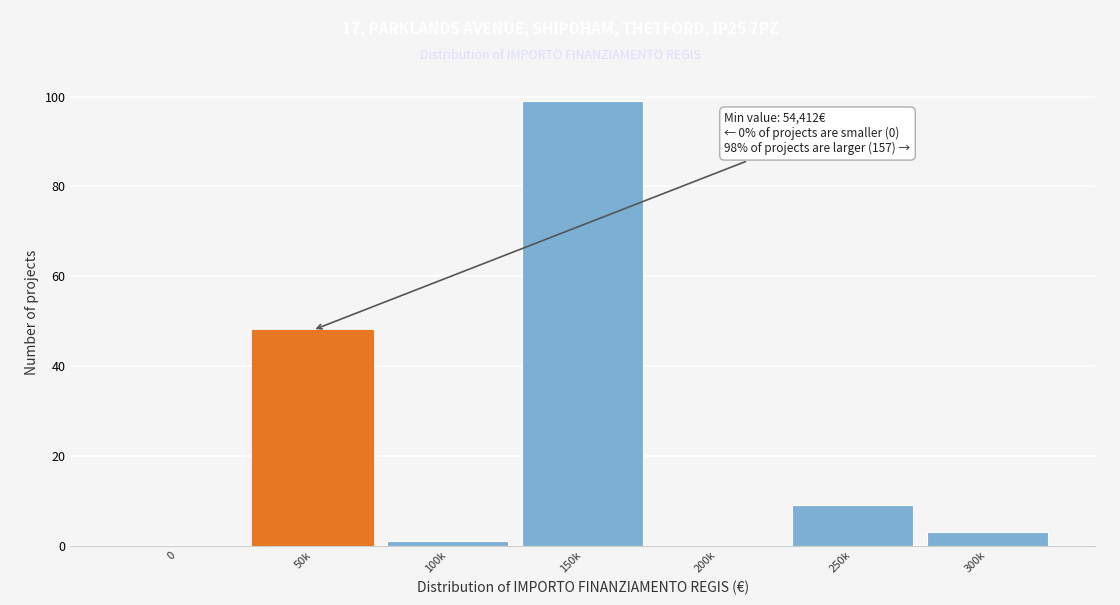

Reading right to left, transcribe all the data shown in this chart.

300k=3	250k=9	200k=0	150k=99	100k=1	50k=48	0=0